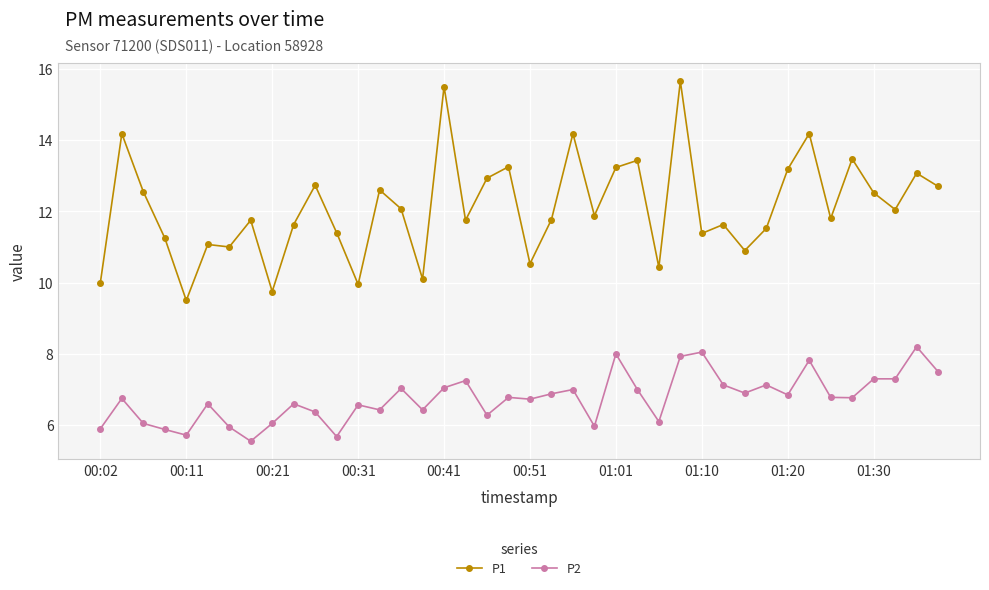

Which series has the largest total across all categories?

P1